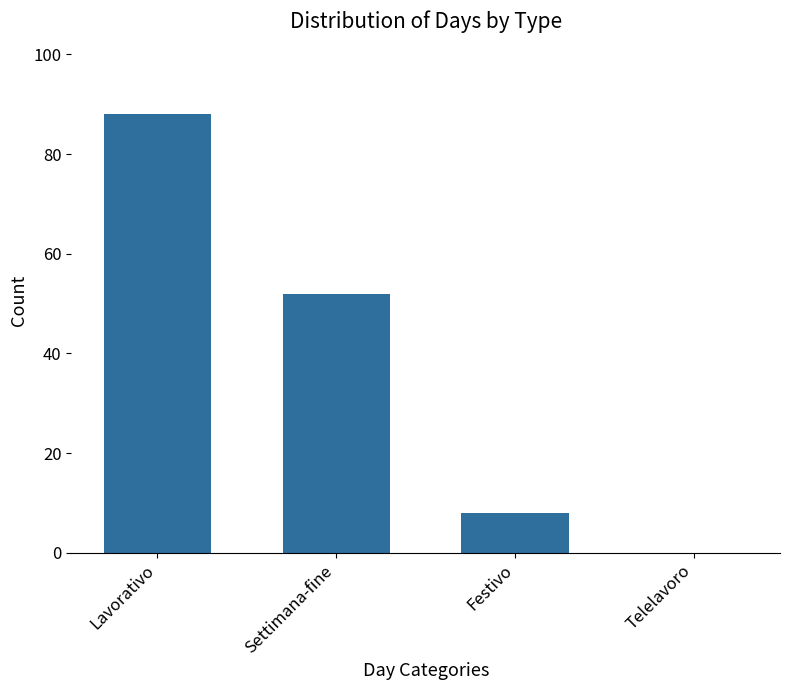

Read the value at Settimana-fine, to the nearest 10.

50